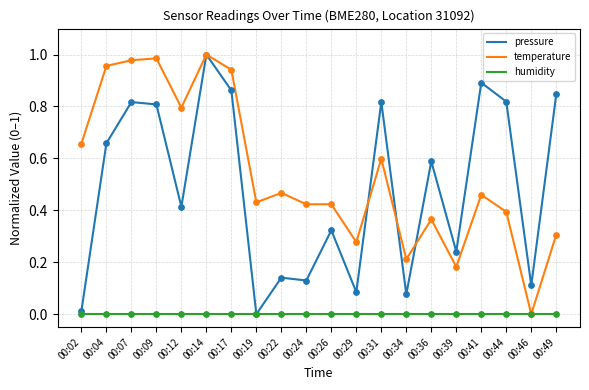

At which category is the sum across all series the highest?

00:14